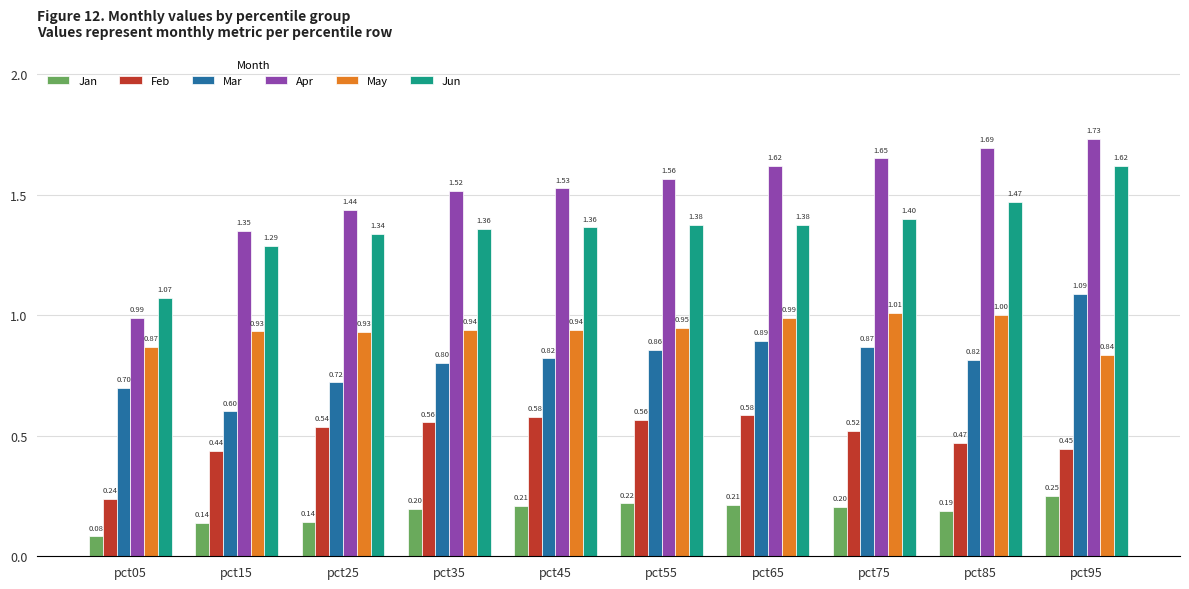

Is it true that Jun equals 0.8 at pct95?

False